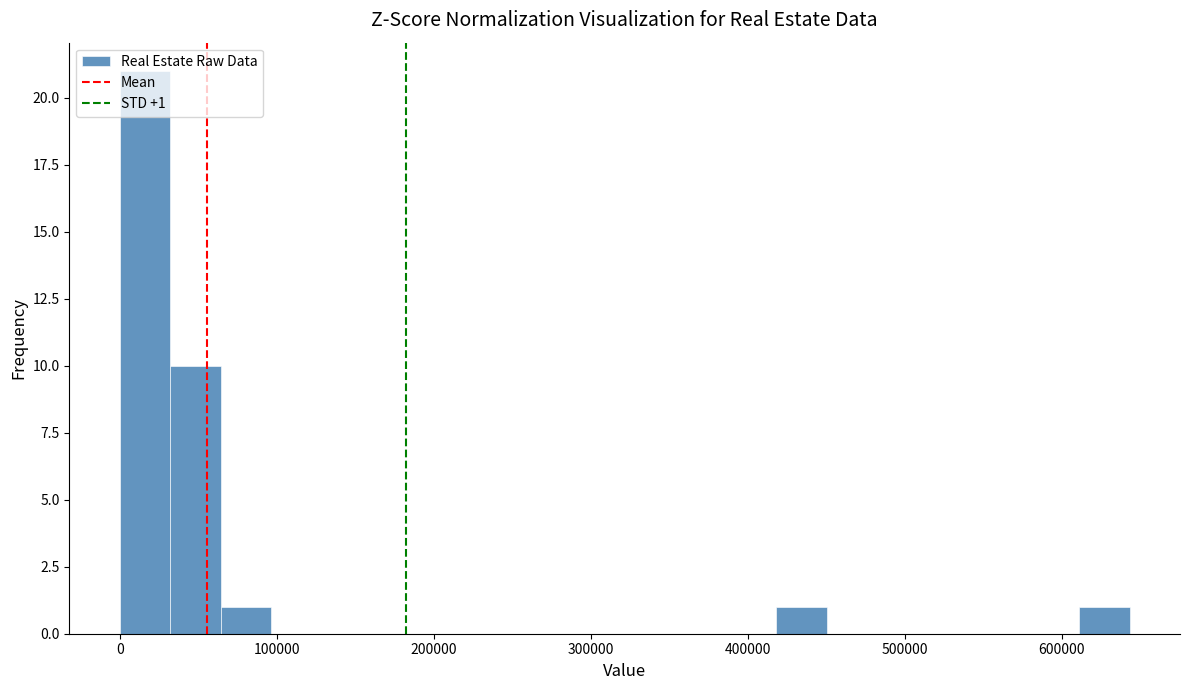

Around what value on the x-axis is the tallest bar? Give the approximate position of its centre, as read against the axis.

20000